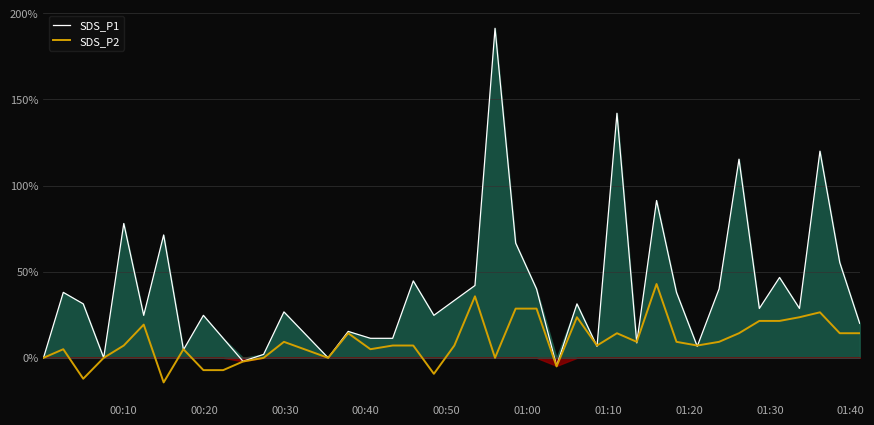

What is the minimum value for SDS_P1?

-4.7